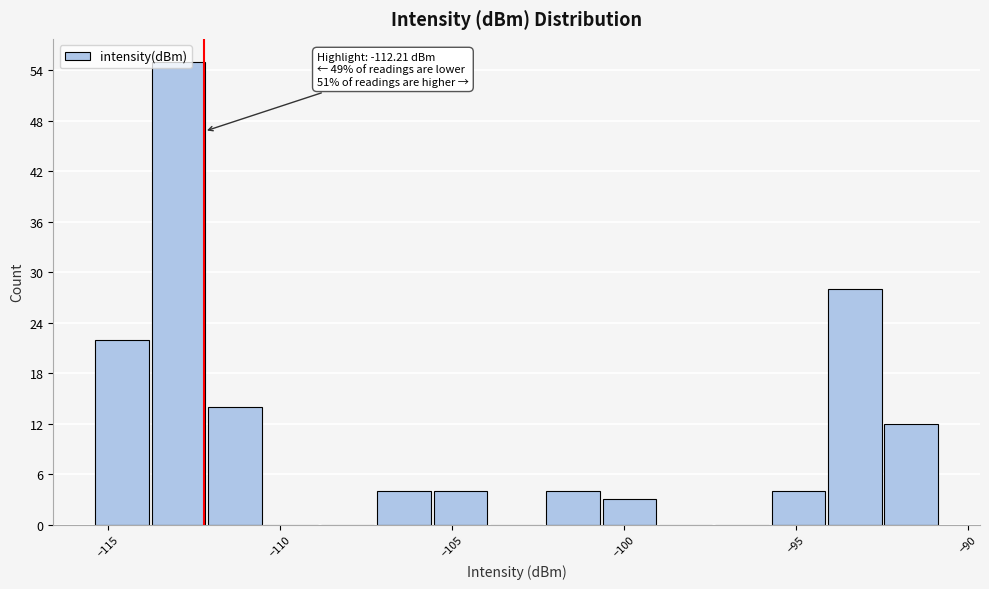

Around what value on the x-axis is the tallest bar? Give the approximate position of its centre, as read against the axis.

-113.0